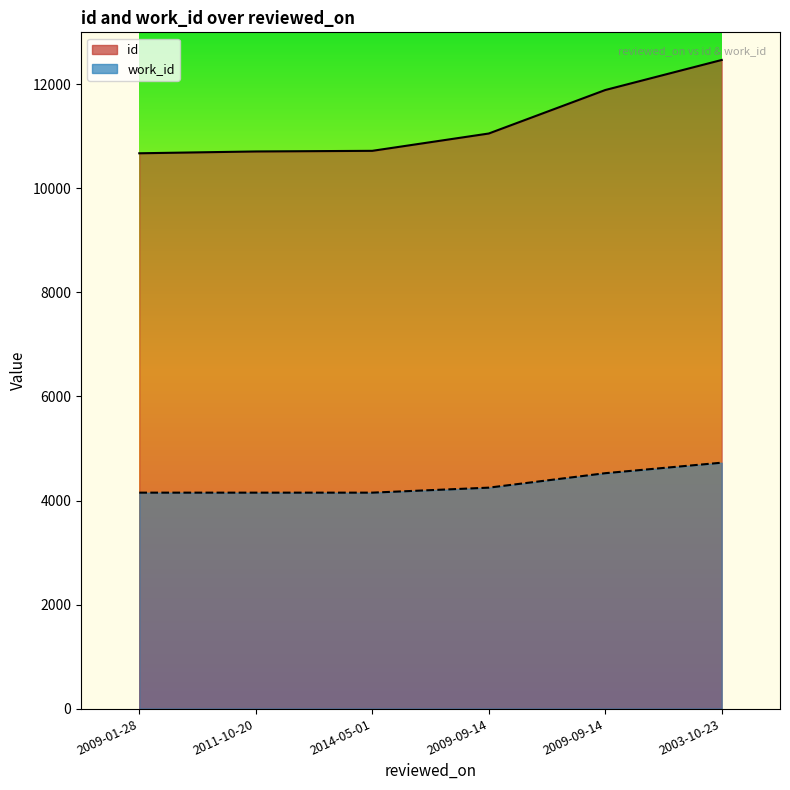

Where does the id series first go above 11055?

2009-09-14